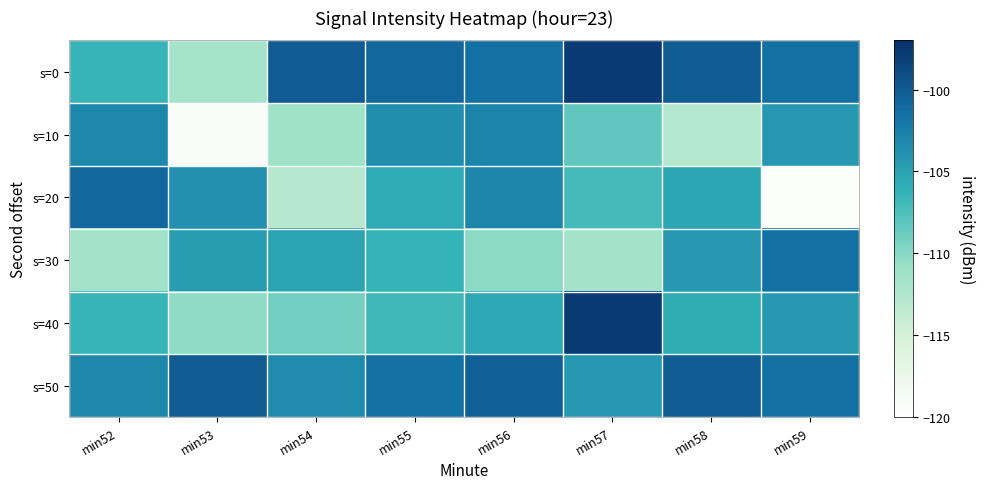

Reading left to right, transcribe all the data shown in this chart.

s=0: min52=-106.4	min53=-111.8	min54=-100.1	min55=-100.9	min56=-101.6	min57=-97.8	min58=-100.2	min59=-101.5
s=10: min52=-103.1	min53=-119.3	min54=-111.2	min55=-103.6	min56=-102.8	min57=-108.3	min58=-112.7	min59=-104.3
s=20: min52=-100.9	min53=-103.8	min54=-113.0	min55=-105.6	min56=-103.1	min57=-107.0	min58=-105.3	min59=-119.6
s=30: min52=-111.4	min53=-104.6	min54=-105.2	min55=-106.2	min56=-110.2	min57=-111.6	min58=-104.2	min59=-101.5
s=40: min52=-106.4	min53=-110.3	min54=-109.0	min55=-106.8	min56=-105.5	min57=-97.8	min58=-105.8	min59=-104.3
s=50: min52=-103.1	min53=-100.1	min54=-103.4	min55=-101.6	min56=-100.4	min57=-104.4	min58=-100.2	min59=-101.5